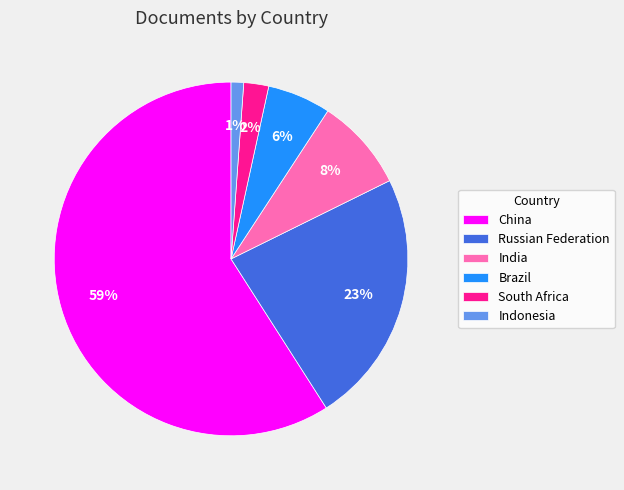

Is it true that South Africa is 12% of the pie?

False